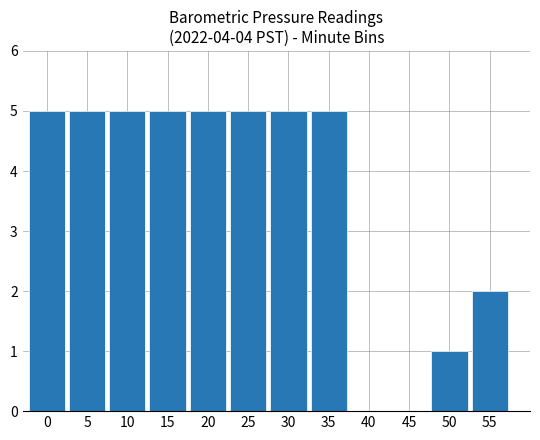

The value at 55 is 2. True or false?

True